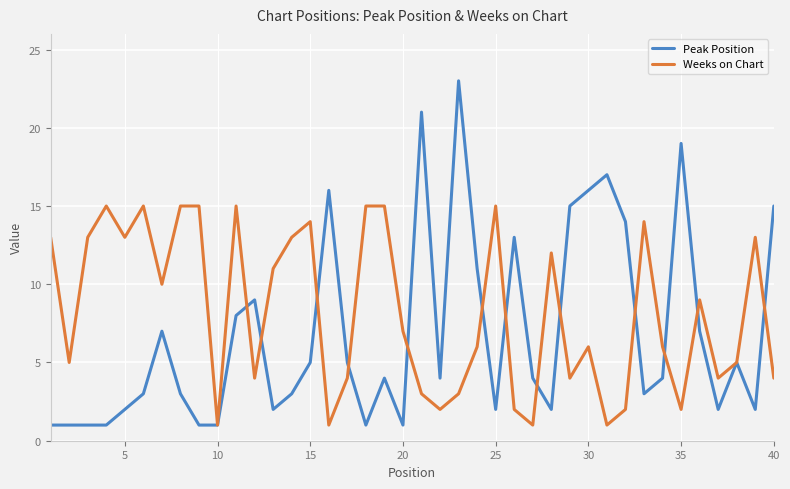

What is the maximum value for Weeks on Chart?

15